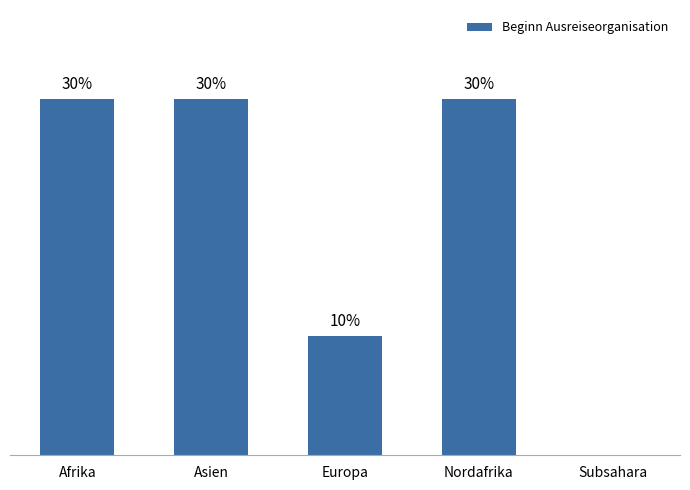

What position from the right is Afrika?

5